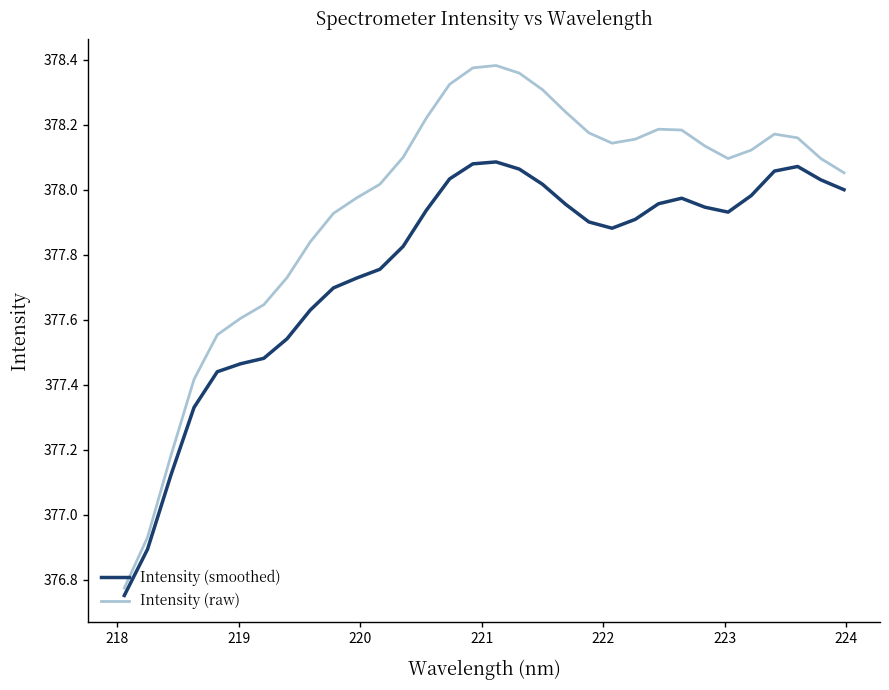

List the series in order of their overall mean, lowest first.

Intensity (smoothed), Intensity (raw)